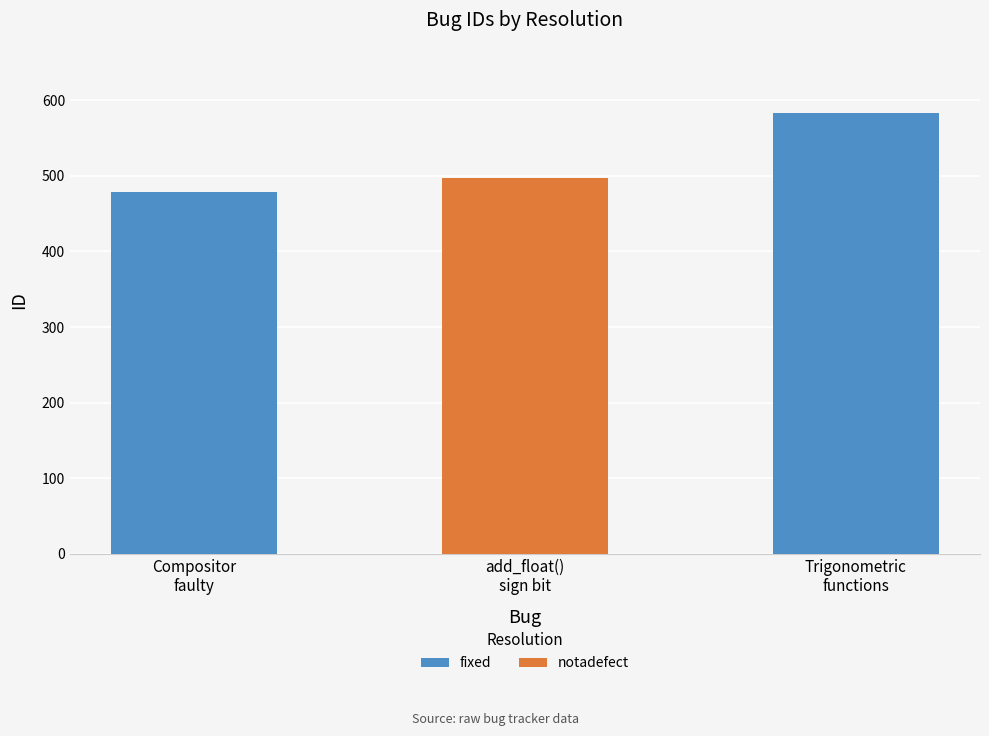

What is the maximum value for fixed?

583